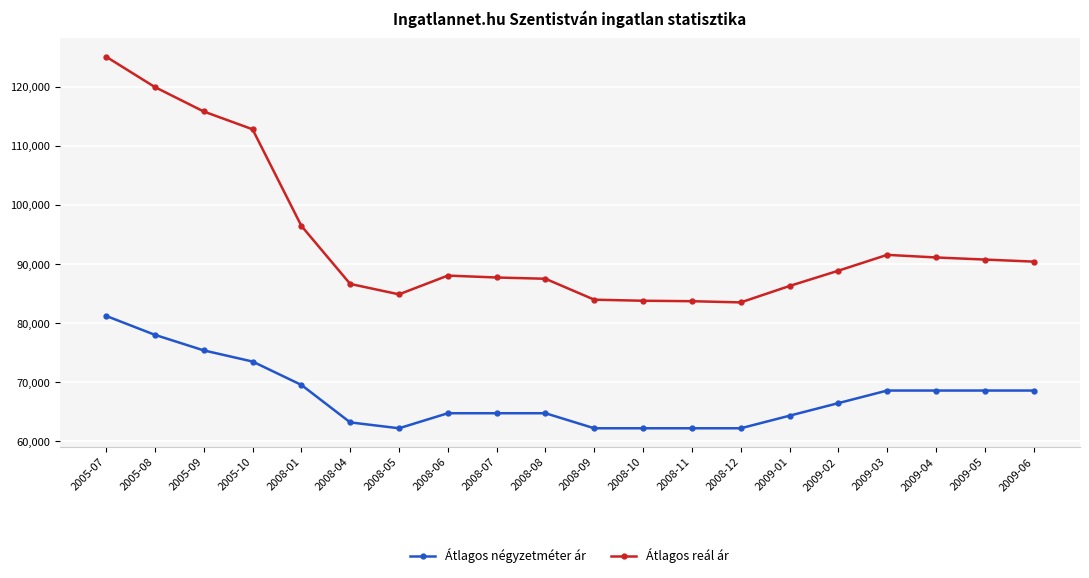

True or false: Átlagos négyzetméter ár and Átlagos reál ár intersect in this chart.

False